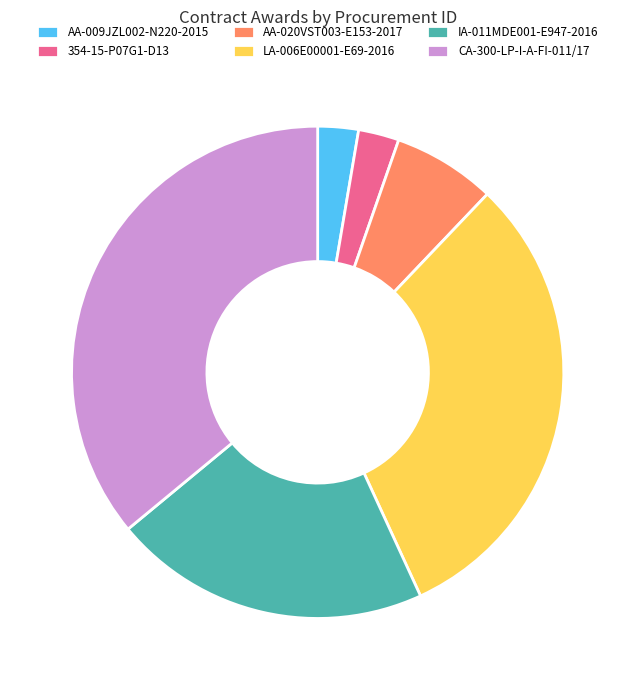

What is the largest slice in the pie chart?

CA-300-LP-I-A-FI-011/17